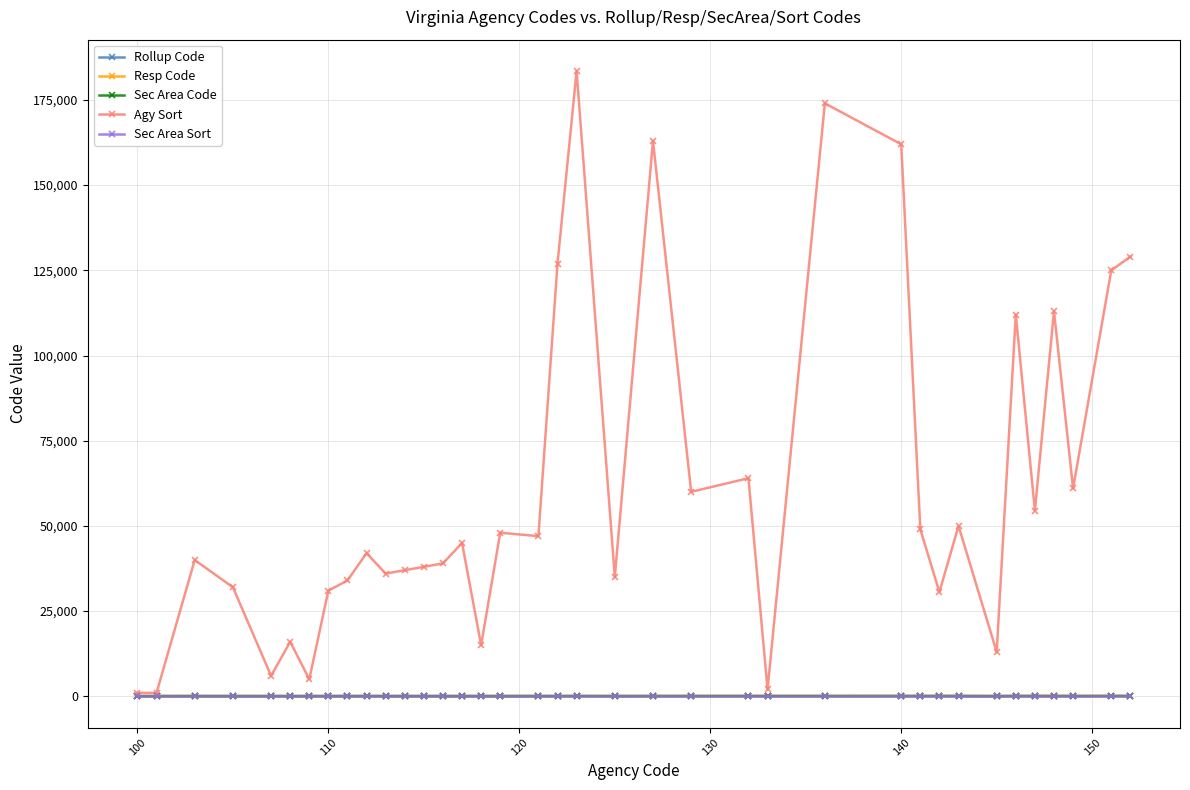

True or false: Agy Sort and Sec Area Code cross at least once.

False